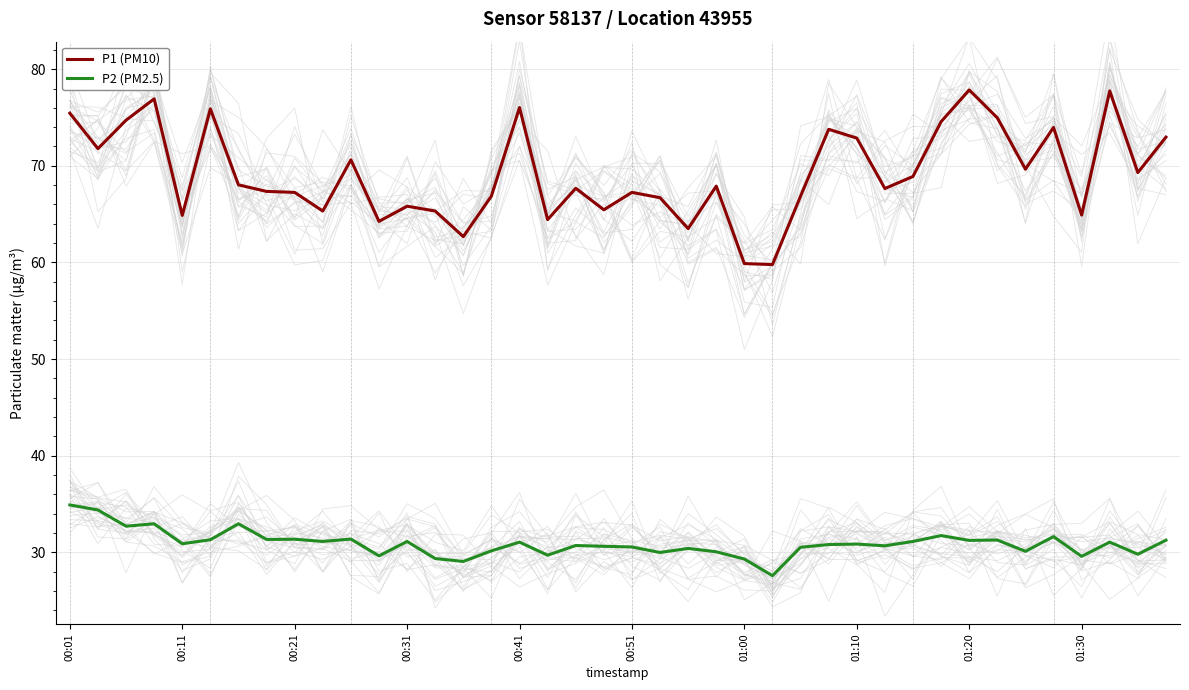

How many interior local peaks does the P2 (PM2.5) series have?

13